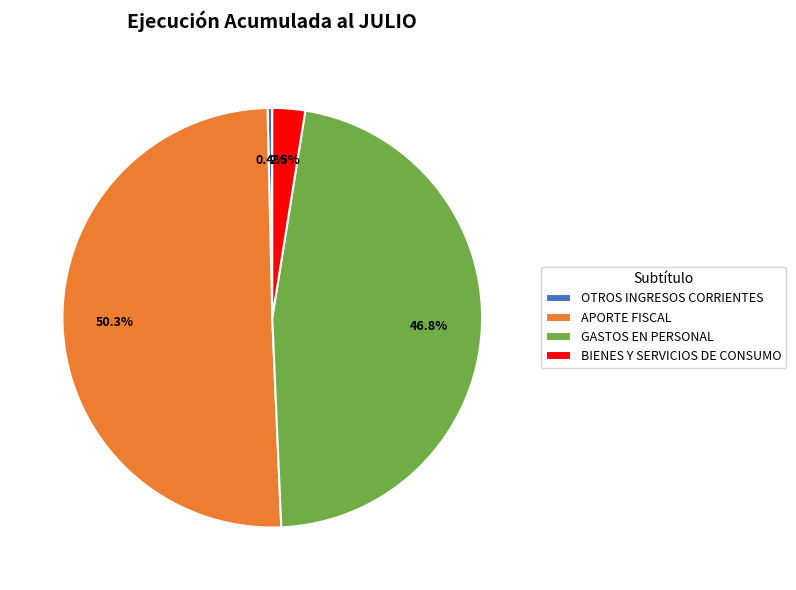

Is it true that OTROS INGRESOS CORRIENTES is 7% of the pie?

False